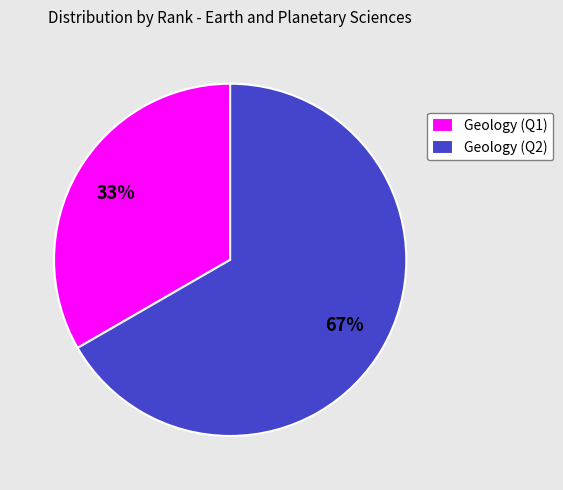

To the nearest percent, what portion does Geology (Q1) represent?

33%